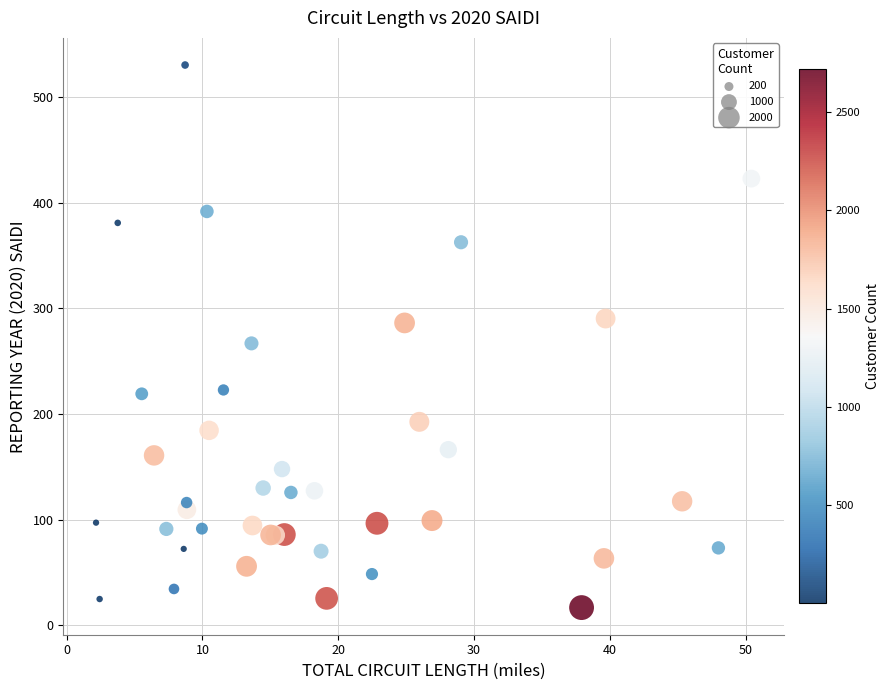

What Y value in the scatter plot is closest to 273?

266.9